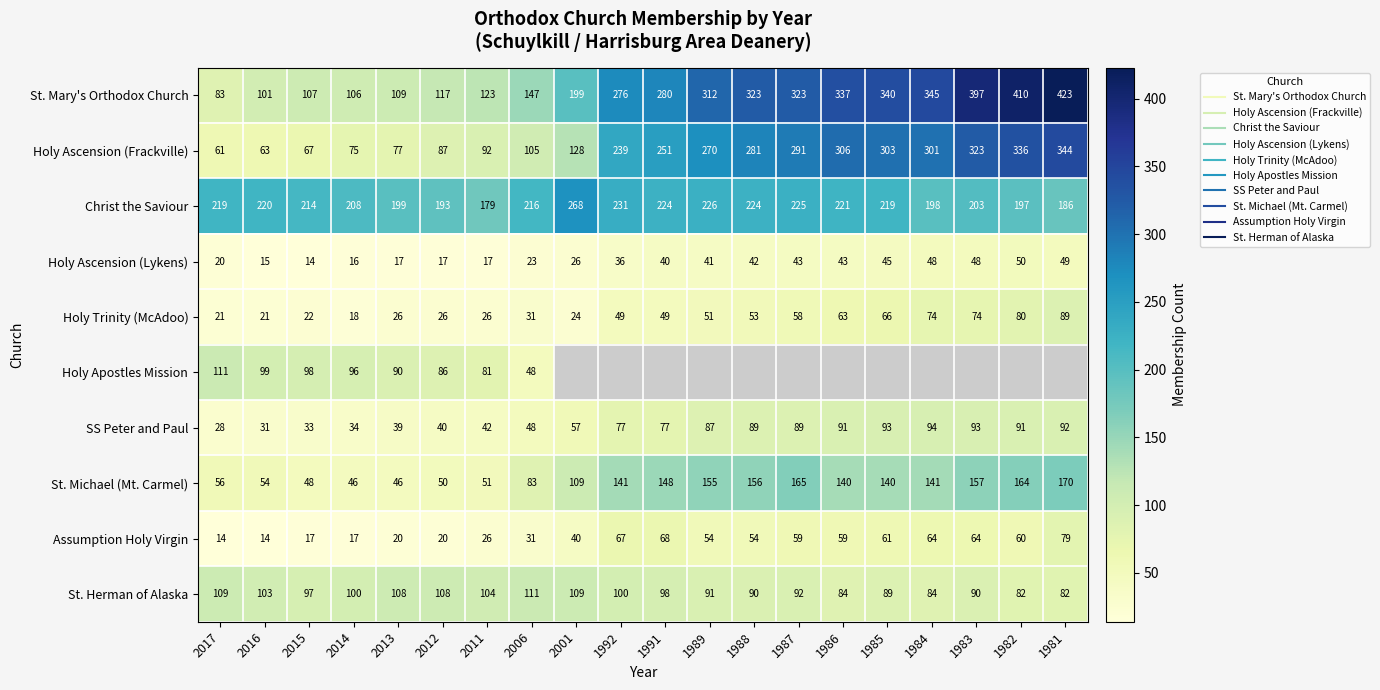

At which label is Holy Apostles Mission closest to 79?

2011